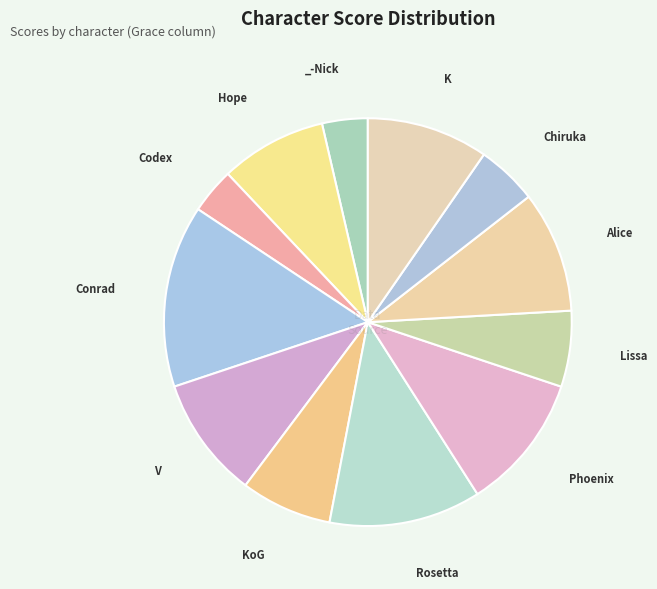

How many segments does this pie chart have?

12